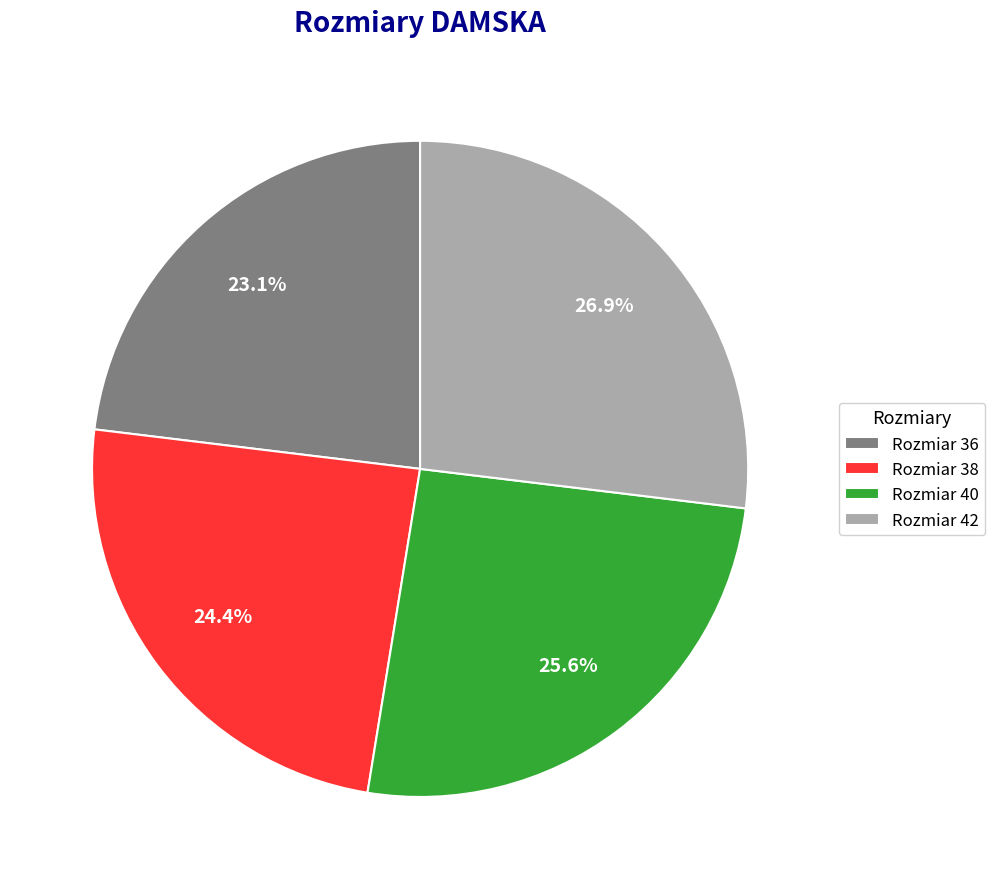

What is the ratio of the value at Rozmiar 38 to the value at Rozmiar 42?

0.9